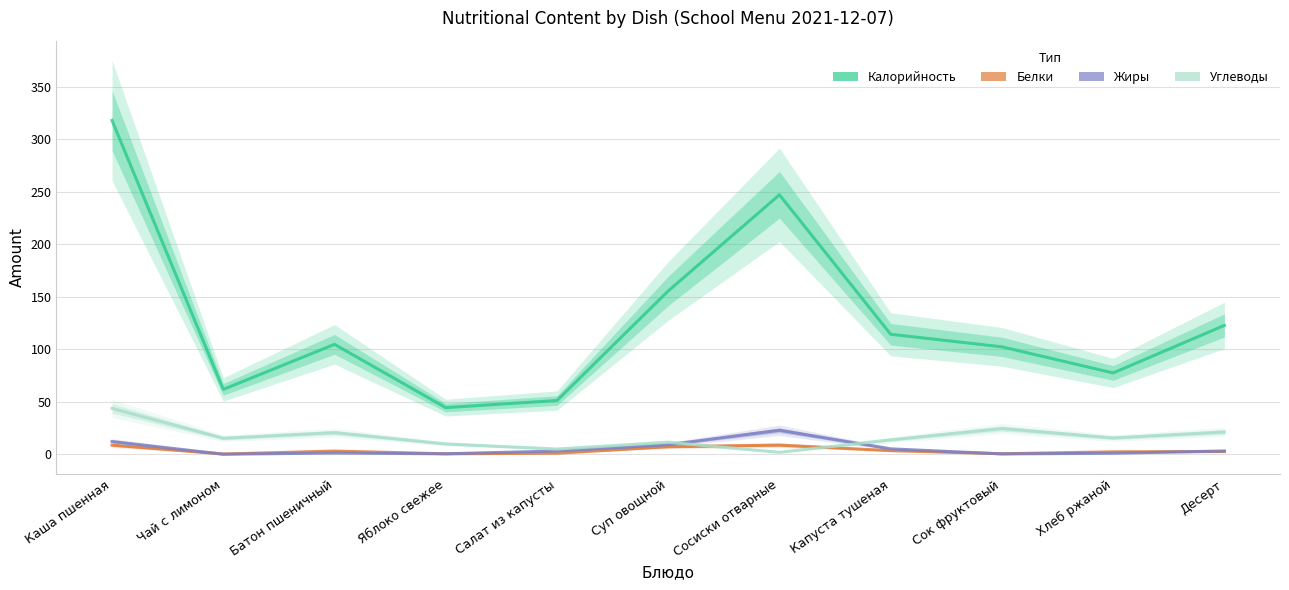

At how many categories does at least one series exceed 113?

5